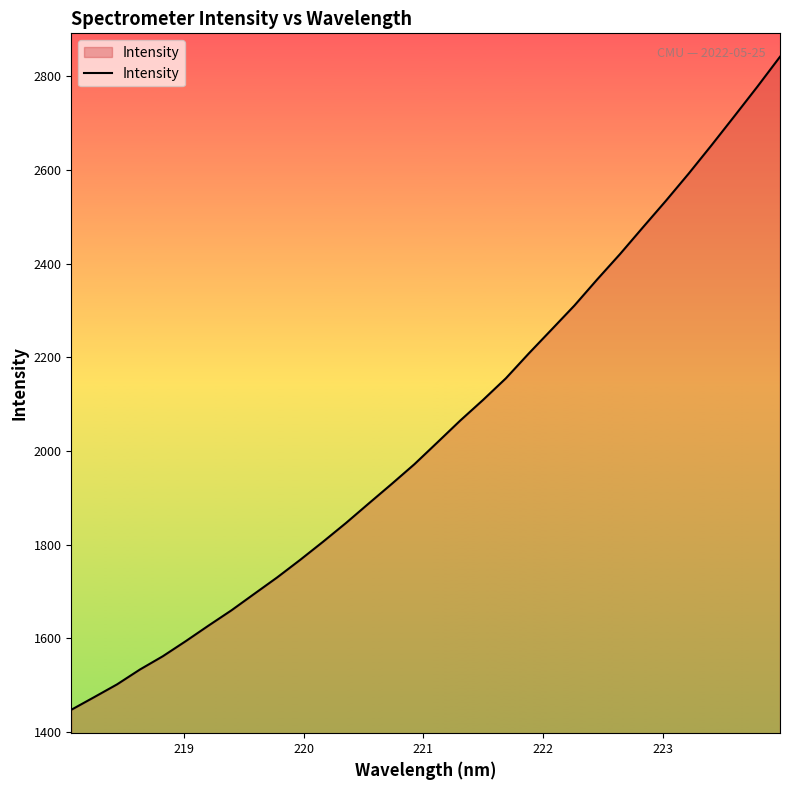

What is the maximum value shown in the chart?

2841.9